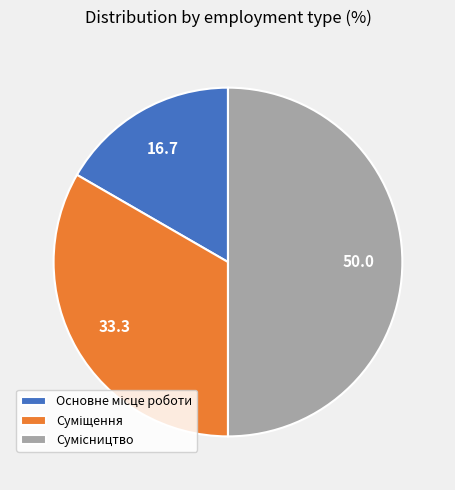

Between Основне місце роботи and Суміщення, which is larger?

Суміщення